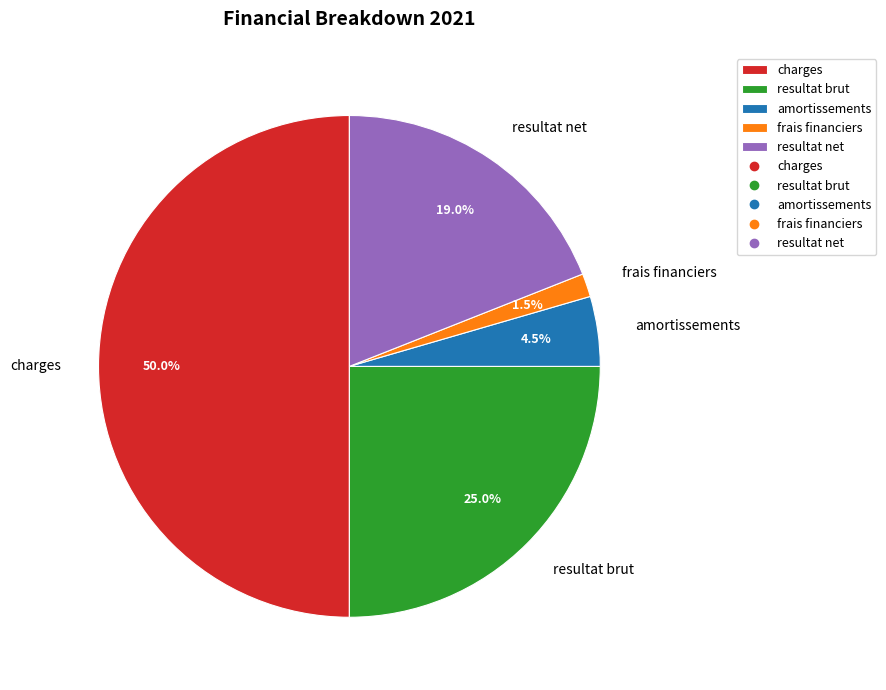

What is the smallest slice in the pie chart?

frais financiers